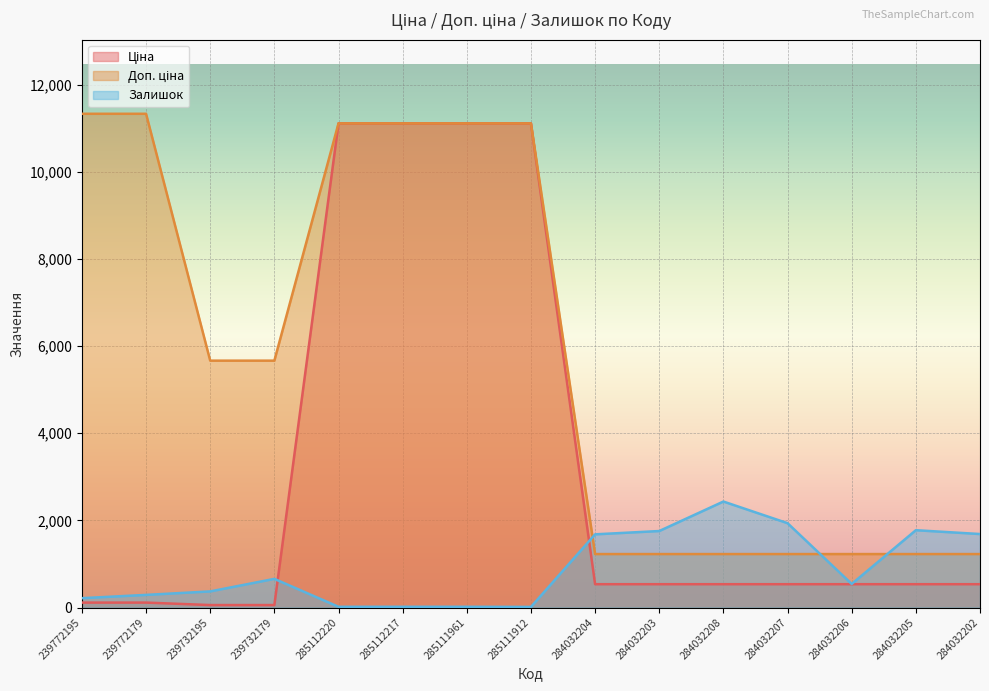

How many lines are shown in the chart?

3